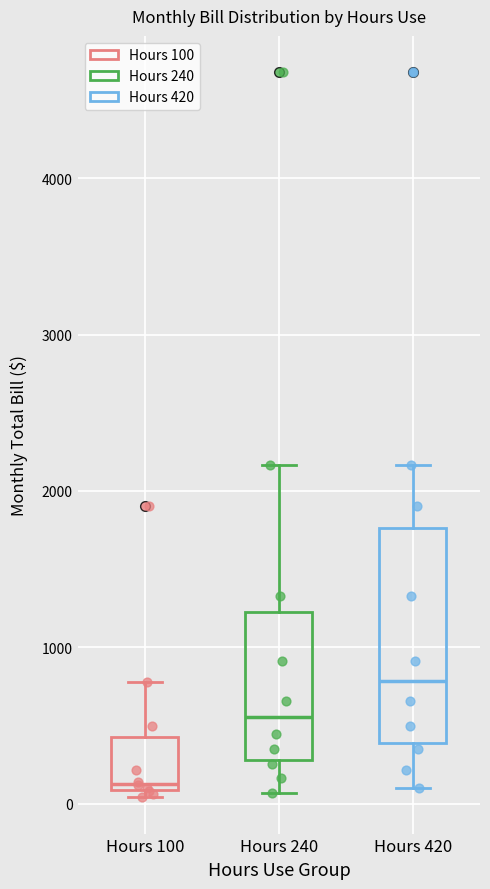

Where is the upper edge of the box for Hours 240 on the y-axis? The values are not printed on the chart, so give them approximately, as read against the axis.

1200